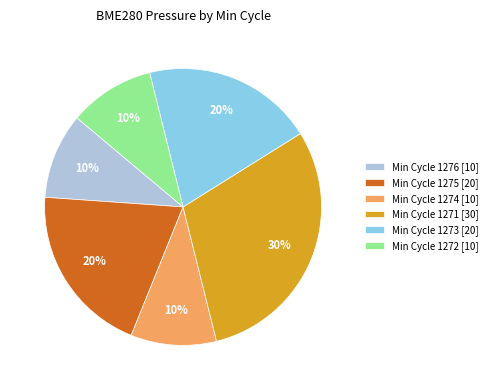

To the nearest percent, what portion does Min Cycle 1275 [20] represent?

20%